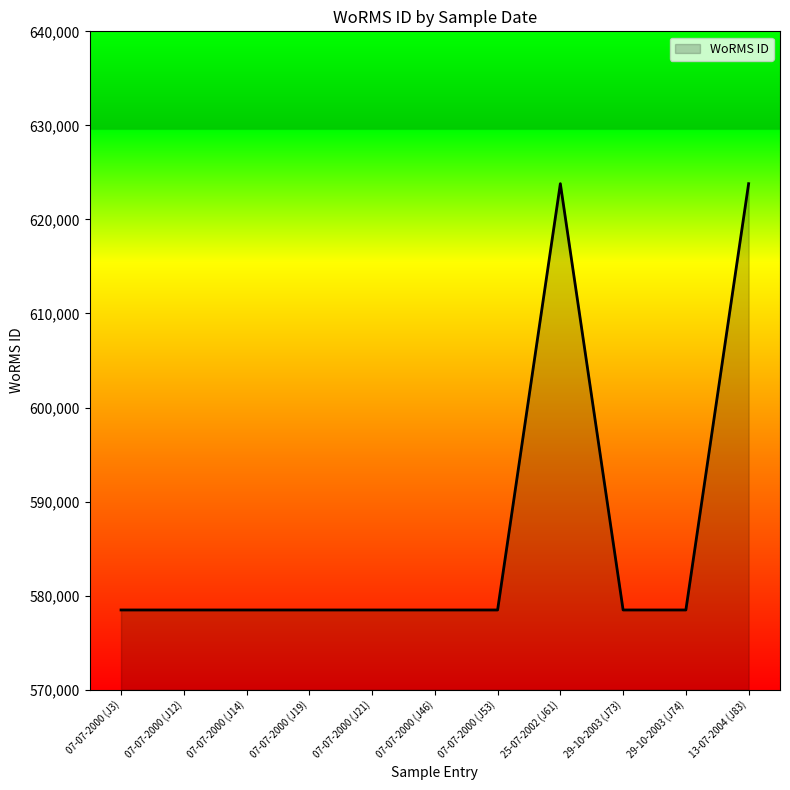

What is the maximum value shown in the chart?

623803